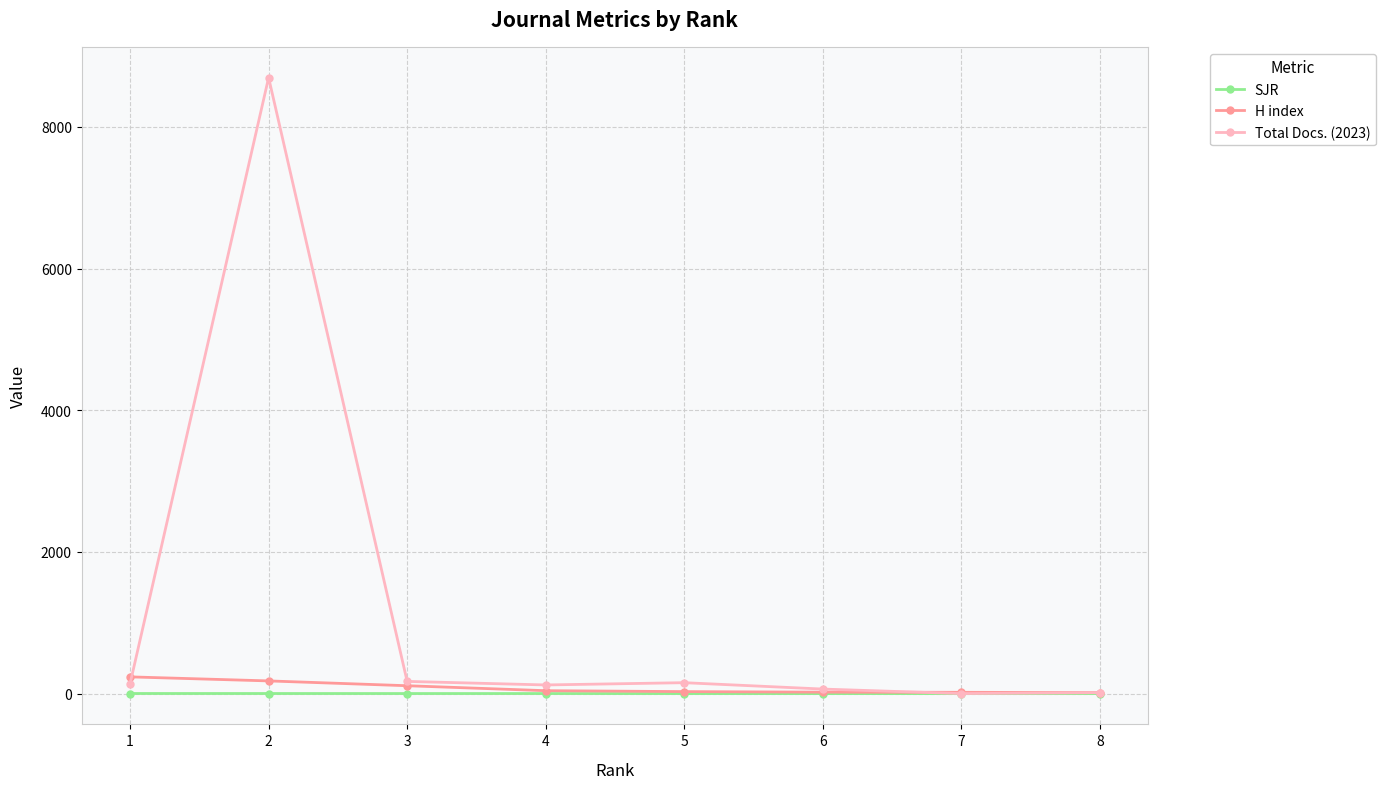

What is the greatest value displayed?

8697.0